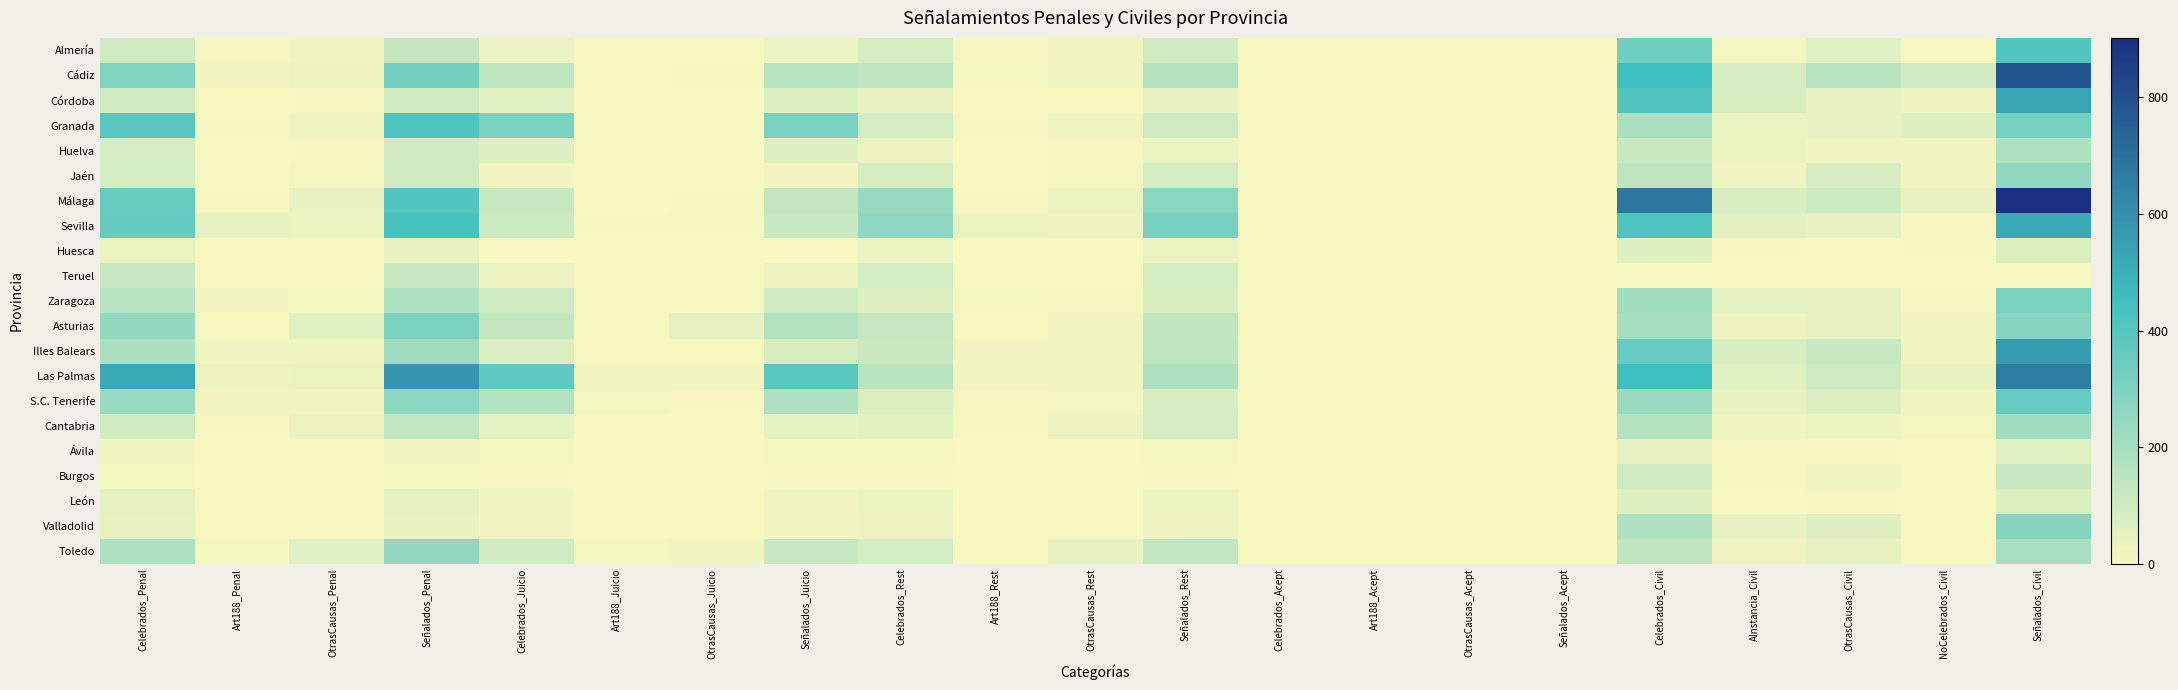

At which category does the chart reach its minimum across all series?

Art188_Juicio